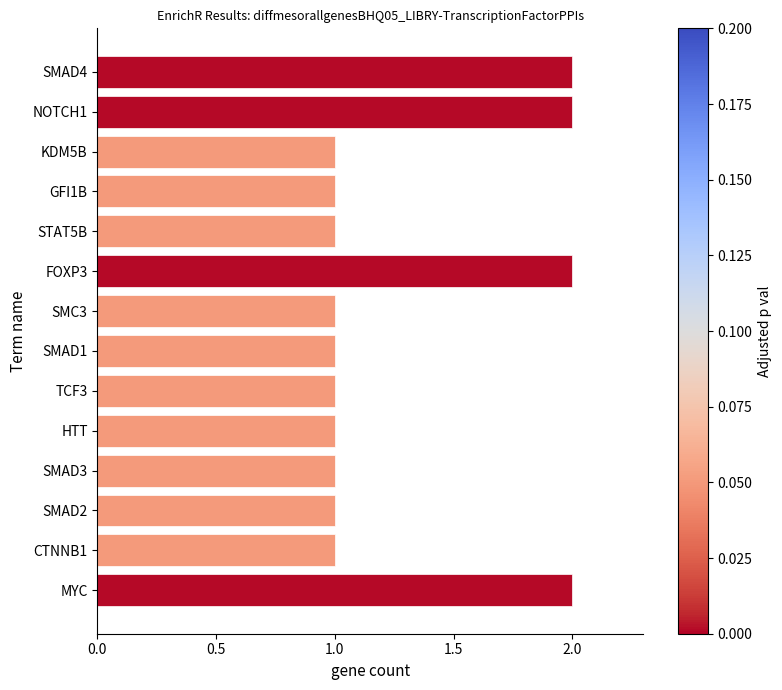

What is the label of the 10th bar from the bottom?

STAT5B